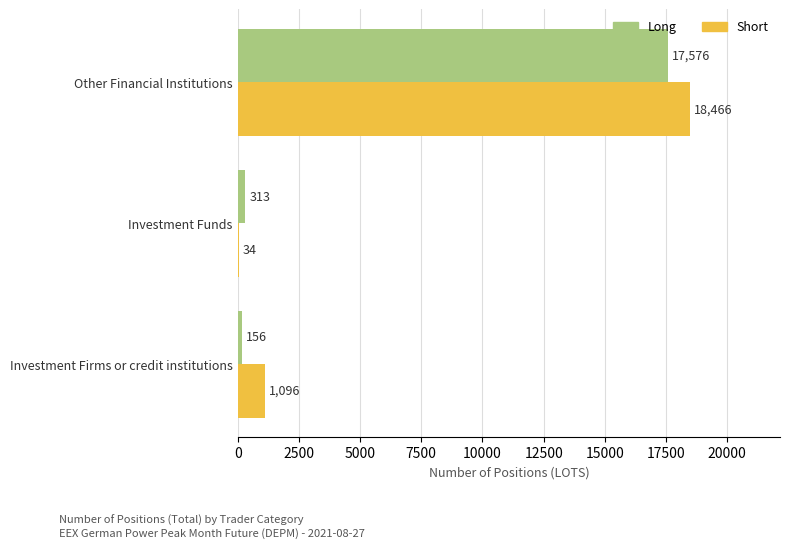

What are all the series names shown in the legend?

Long, Short